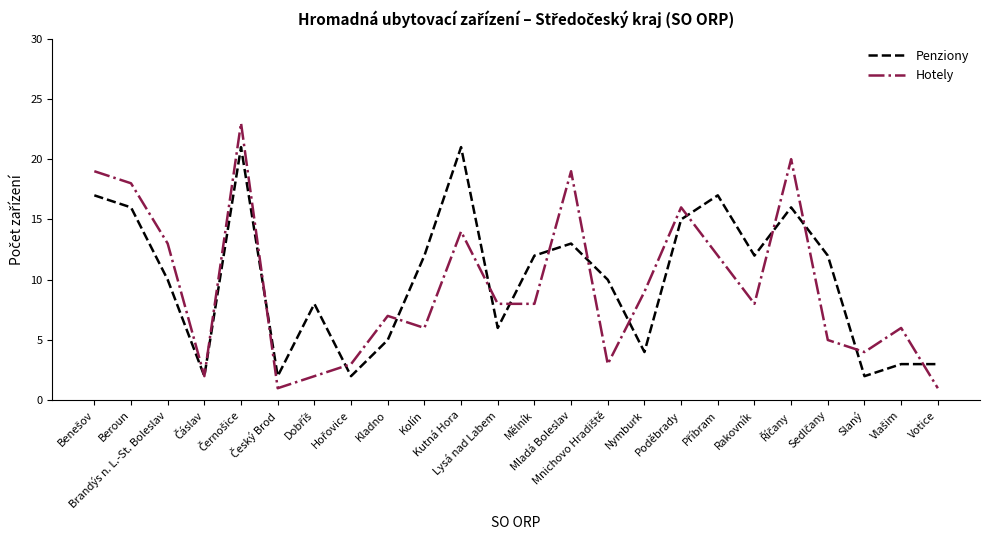

After their last crossing, which series has the higher values: Penziony or Hotely?

Penziony